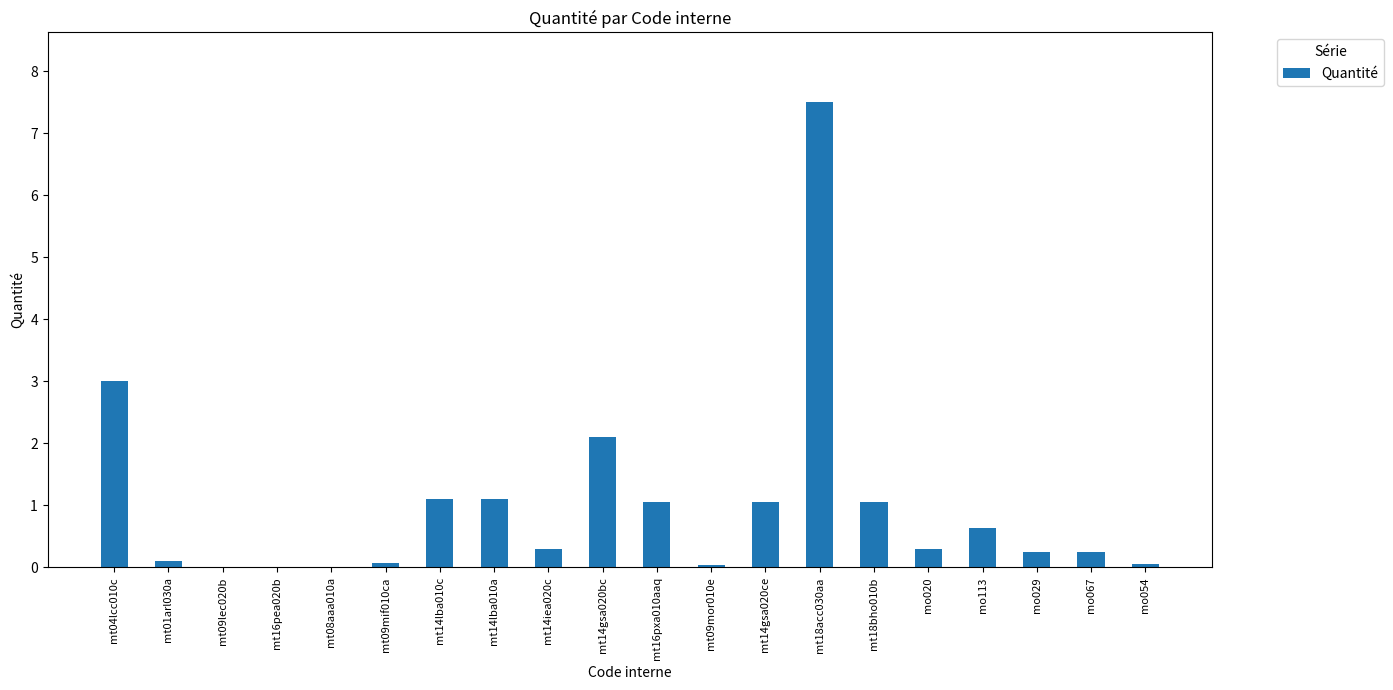

Which category has the highest value across all series?

mt18acc030aa